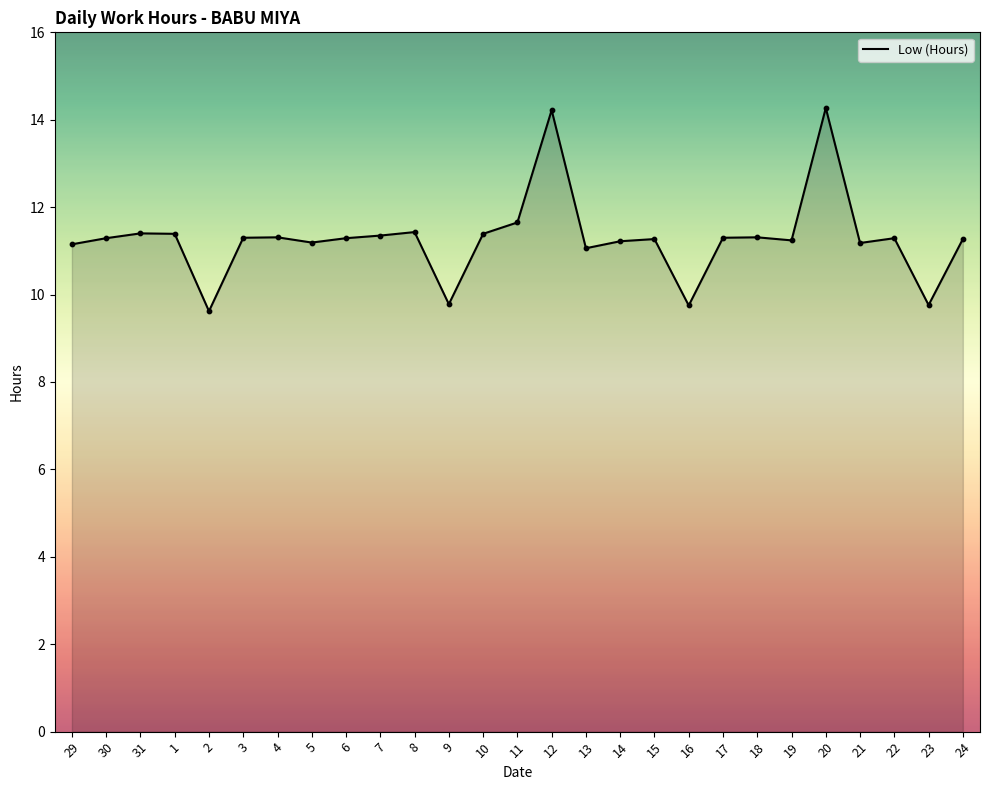

What is the change in value from 29 to 10?

+0.2